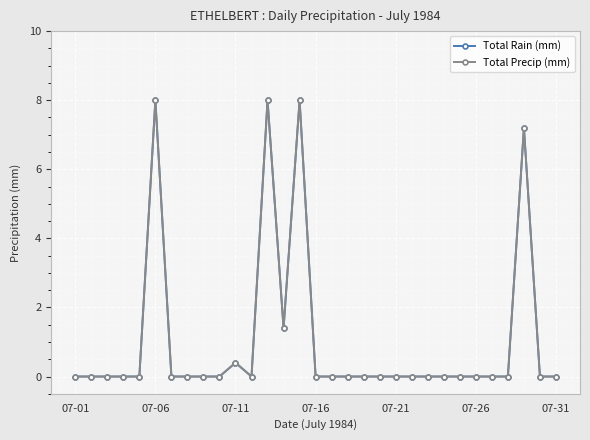

Where is Total Rain (mm) nearest to the value 4?

13